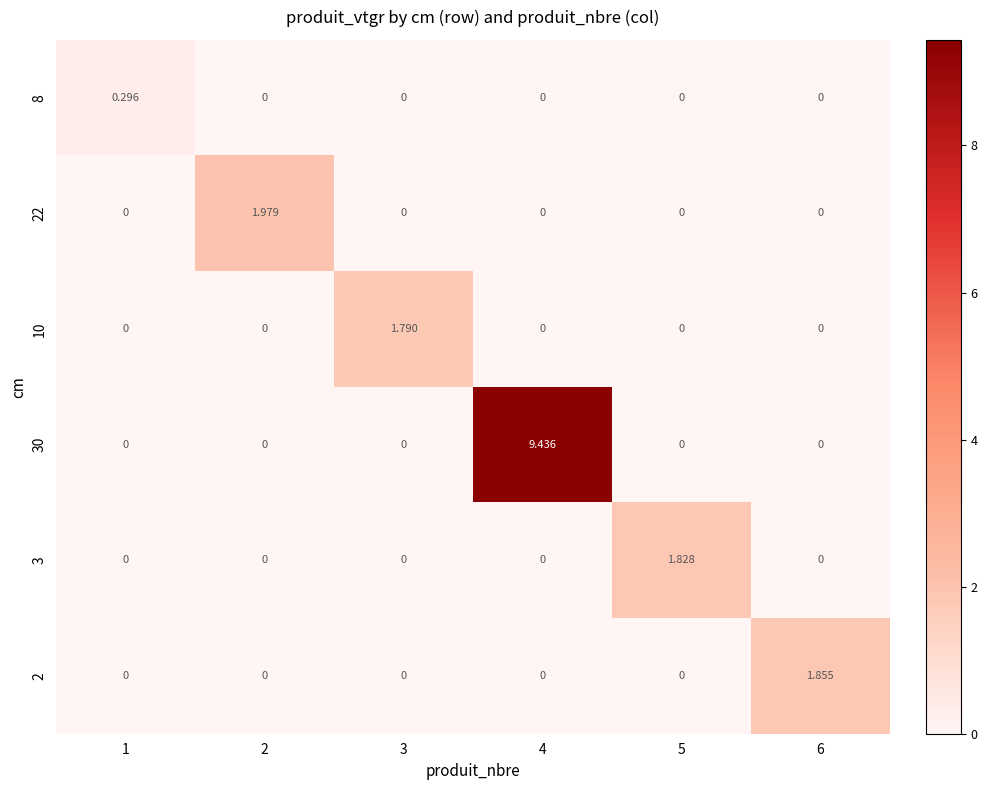

What is the spread (max minus min) of values at 5?

1.8